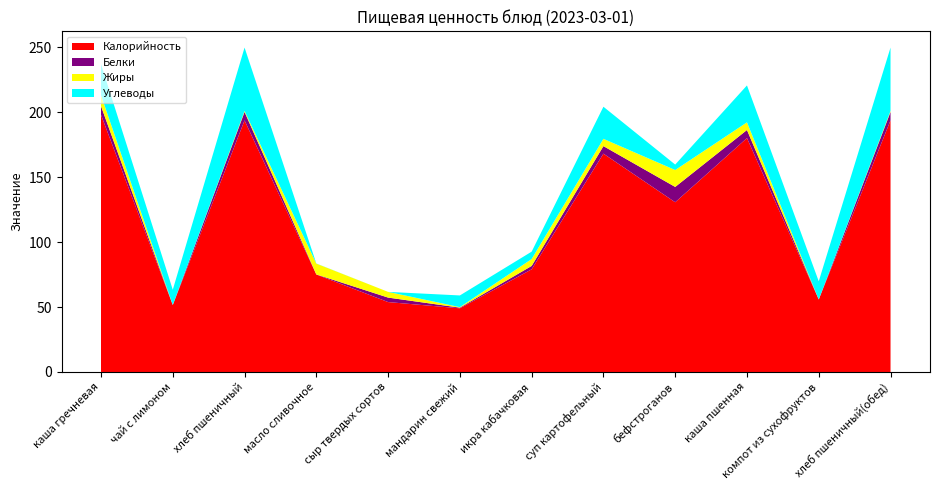

Reading right to left, list all the values displayed in this chart.

Калорийность: хлеб пшеничный(обед)=193.6	компот из сухофруктов=55.8	каша пшенная=180.0	бефстроганов=130.6	суп картофельный=168.0	икра кабачковая=79.0	мандарин свежий=49.0	сыр твердых сортов=53.8	масло сливочное=75.0	хлеб пшеничный=193.6	чай с лимоном=51.5	каша гречневая=197.9
Белки: хлеб пшеничный(обед)=6.5	компот из сухофруктов=0.0	каша пшенная=6.2	бефстроганов=11.8	суп картофельный=5.8	икра кабачковая=2.6	мандарин свежий=0.5	сыр твердых сортов=3.5	масло сливочное=0.1	хлеб пшеничный=6.5	чай с лимоном=0.1	каша гречневая=6.7
Жиры: хлеб пшеничный(обед)=0.8	компот из сухофруктов=0.0	каша пшенная=5.9	бефстроганов=13.0	суп картофельный=5.6	икра кабачковая=5.3	мандарин свежий=0.4	сыр твердых сортов=4.4	масло сливочное=8.3	хлеб пшеничный=0.8	чай с лимоном=0.0	каша гречневая=8.4
Углеводы: хлеб пшеничный(обед)=48.8	компот из сухофруктов=14.0	каша пшенная=28.4	бефстроганов=4.2	суп картофельный=24.7	икра кабачковая=5.7	мандарин свежий=9.0	сыр твердых сортов=0.0	масло сливочное=0.1	хлеб пшеничный=48.8	чай с лимоном=11.7	каша гречневая=23.9